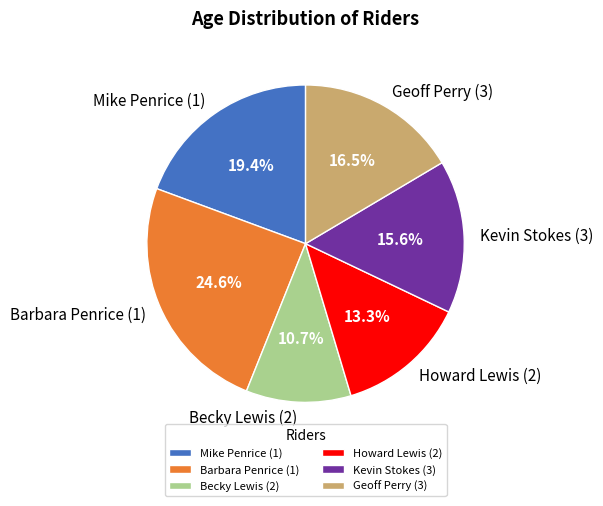

What is the ratio of the value at Mike Penrice (1) to the value at Kevin Stokes (3)?

1.2